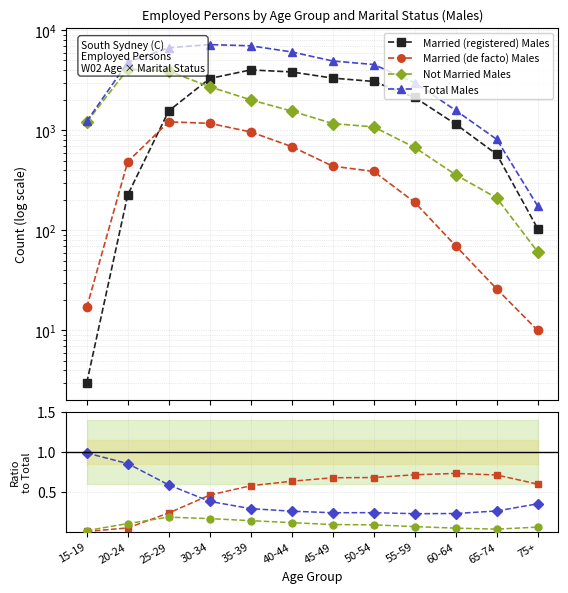

At how many categories does at least one series exceed 5484?

4